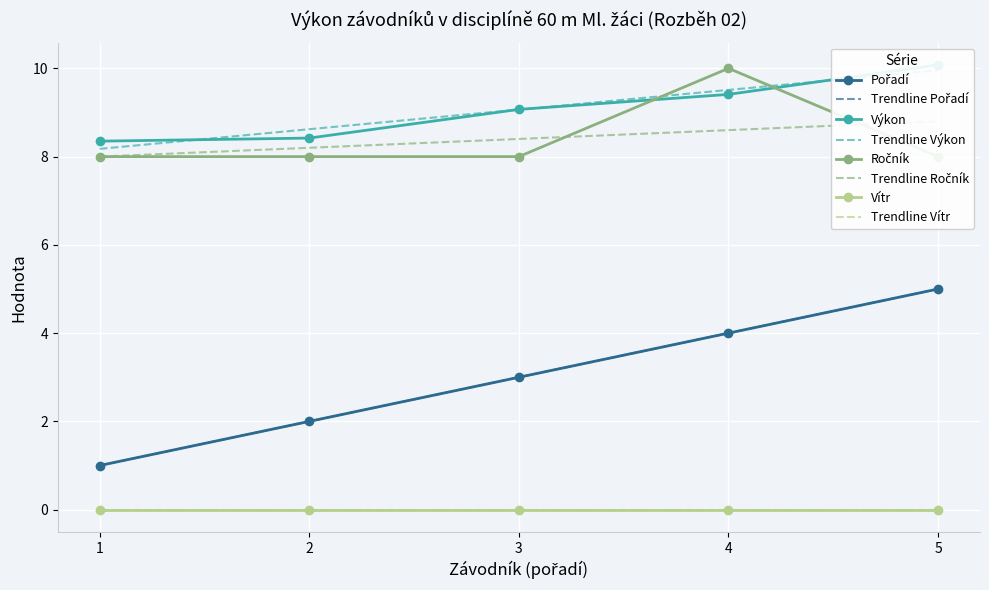

What is the sum of all Výkon values?

45.3